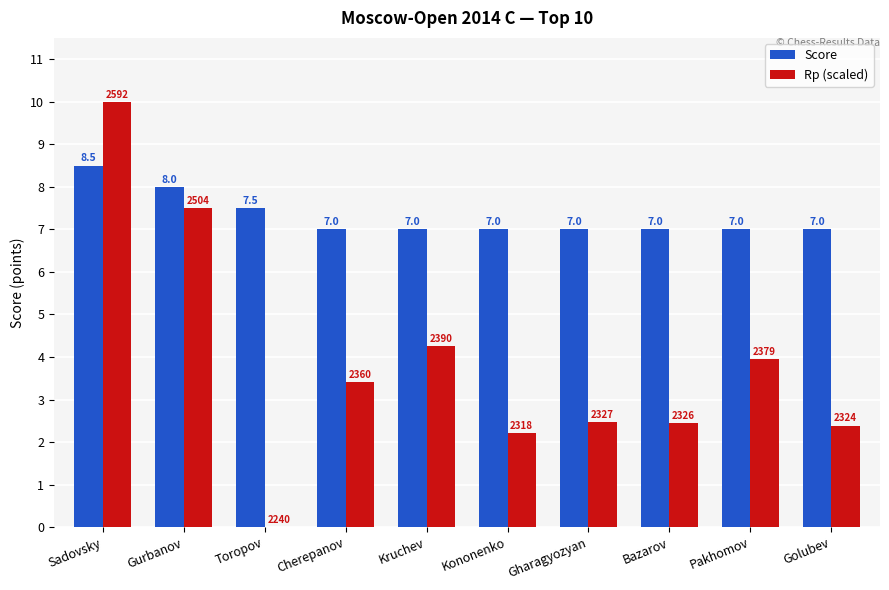

What is the maximum value for Rp (scaled)?

10.0